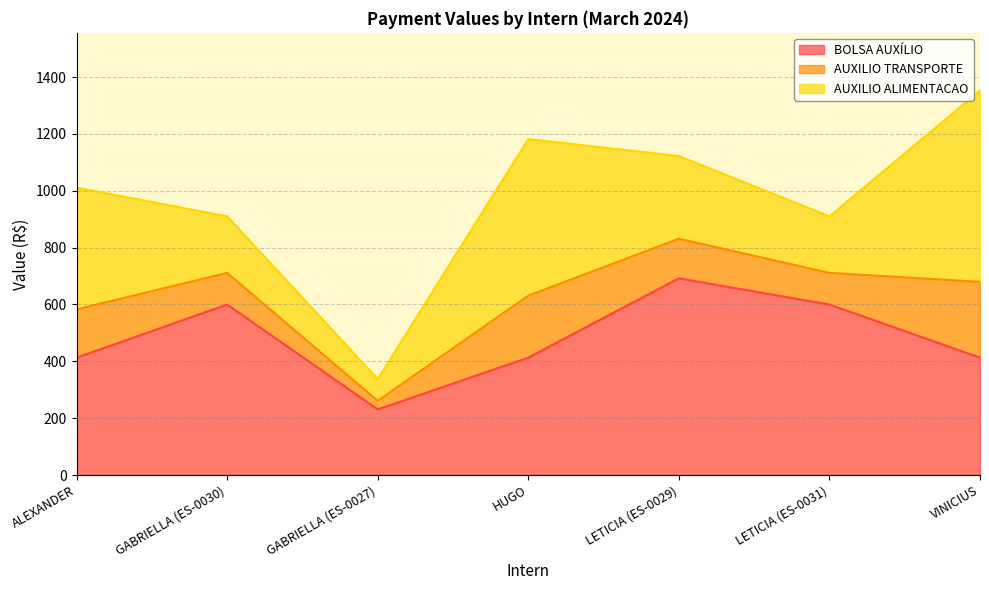

What is the difference between the highest and lowest values at LETICIA (ES-0031)?

488.4